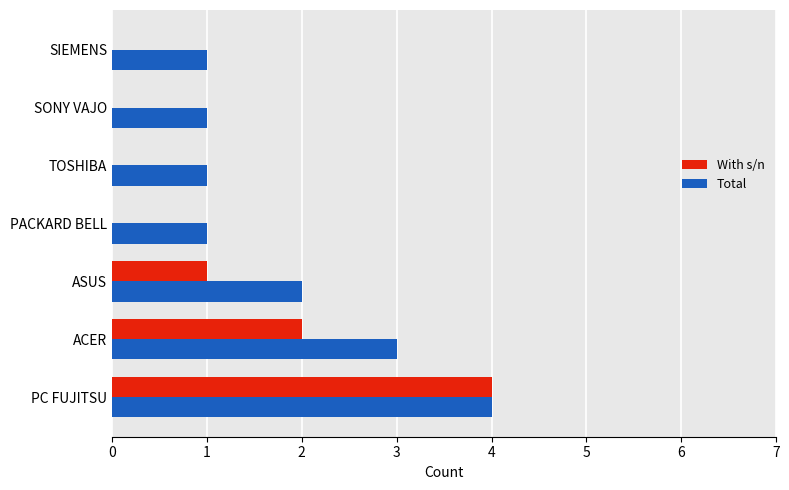

How many categories are shown in the chart?

7